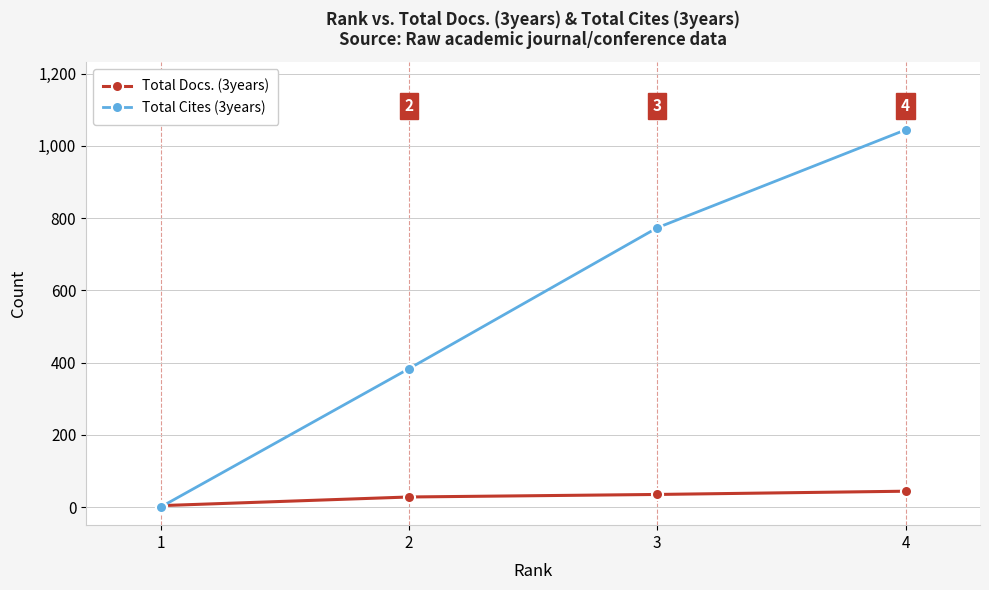

True or false: Total Cites (3years) and Total Docs. (3years) intersect in this chart.

True